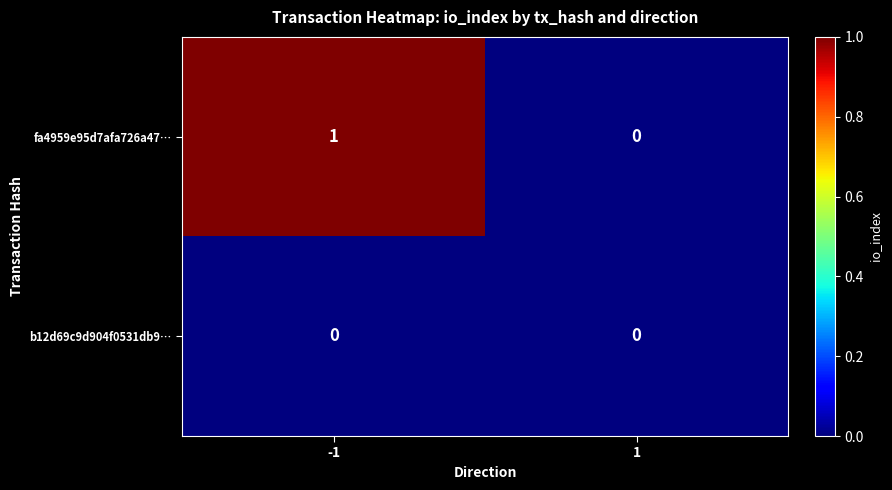

Which series has the largest total across all categories?

fa4959e95d7afa726a47…